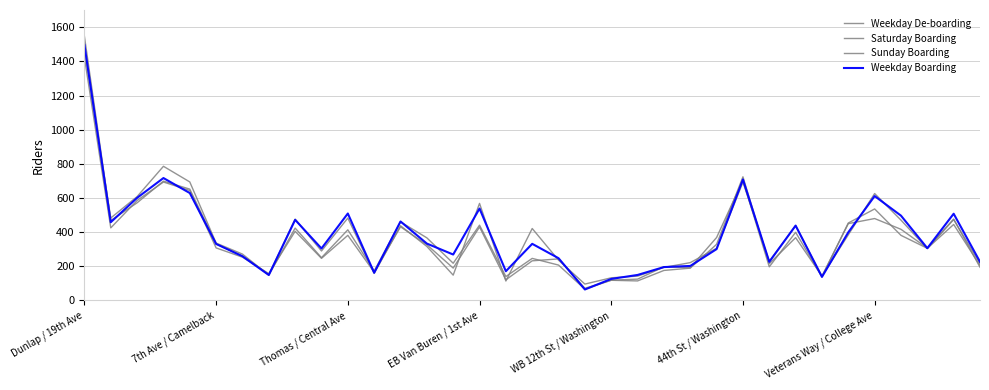

Which series has the largest total across all categories?

Weekday Boarding